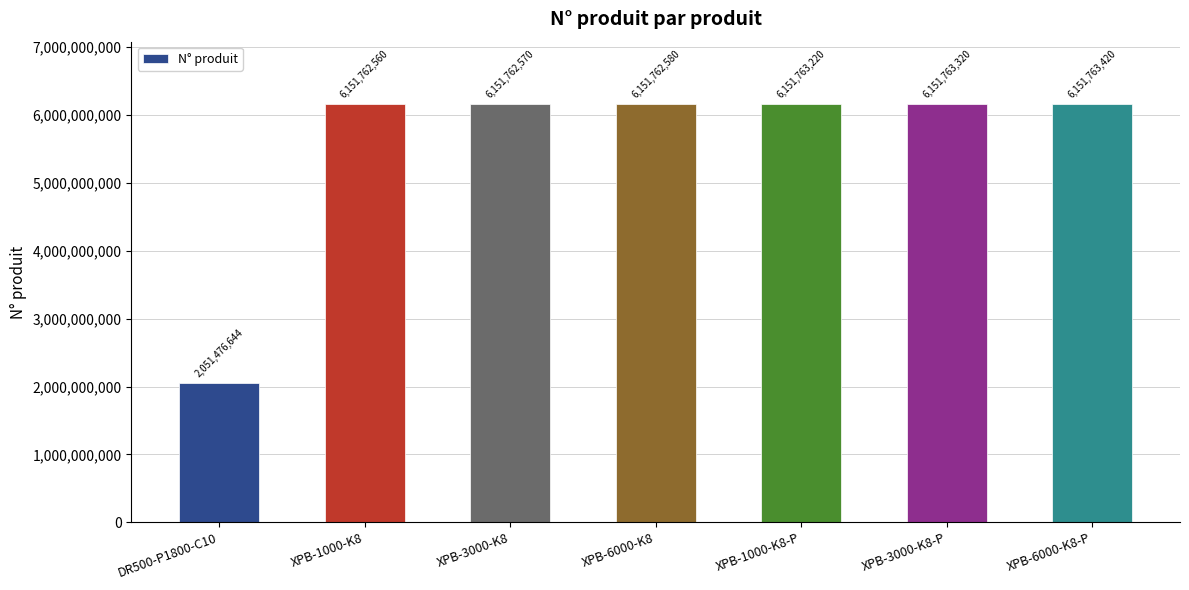

List the labels in order of value, largest first.

XPB-6000-K8-P, XPB-3000-K8-P, XPB-1000-K8-P, XPB-6000-K8, XPB-3000-K8, XPB-1000-K8, DR500-P1800-C10